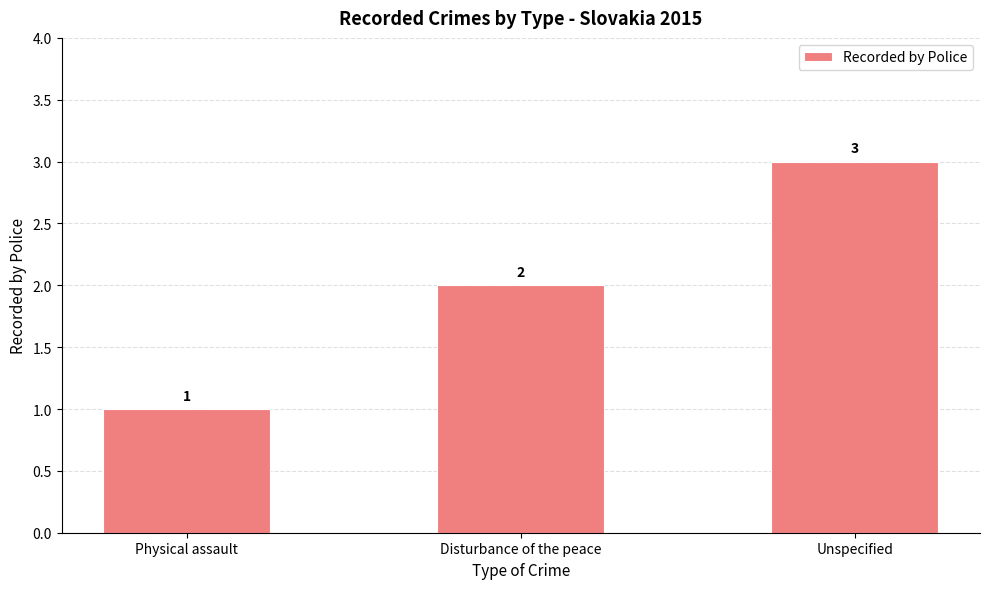

What is the difference between the maximum and minimum values?

2